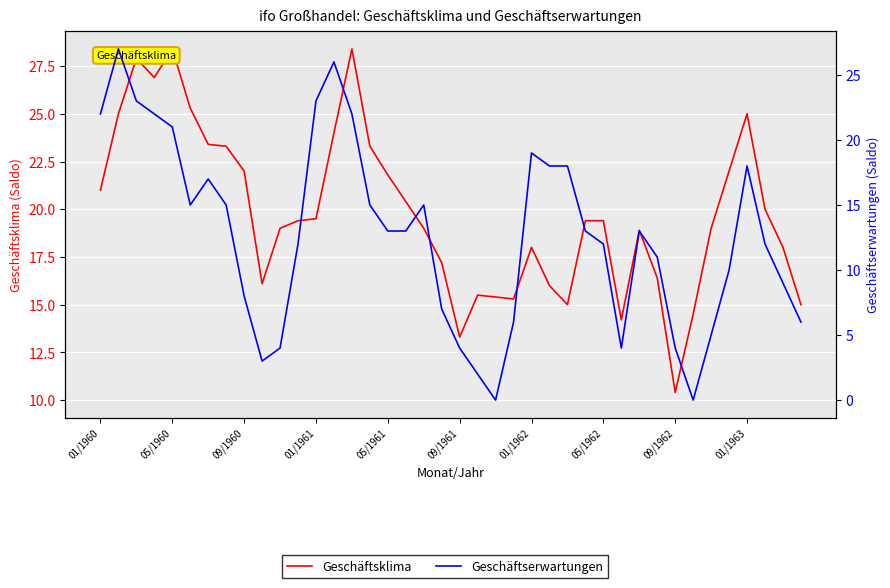

True or false: Geschäftserwartungen has more than 1 points higher than both neighbors.

True